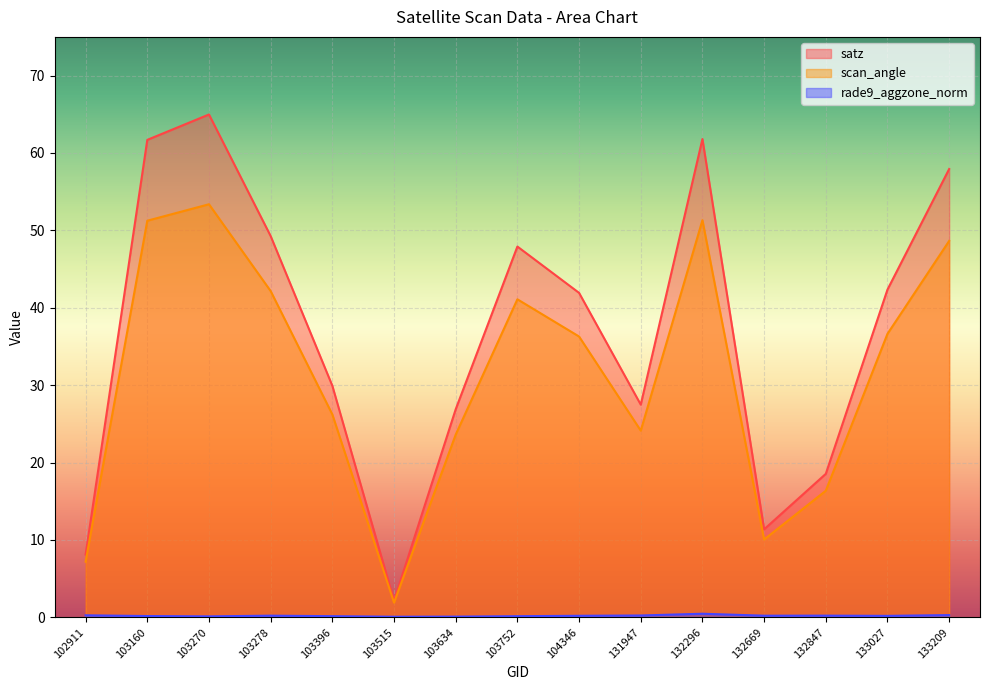

Which series has the widest spread of values?

satz